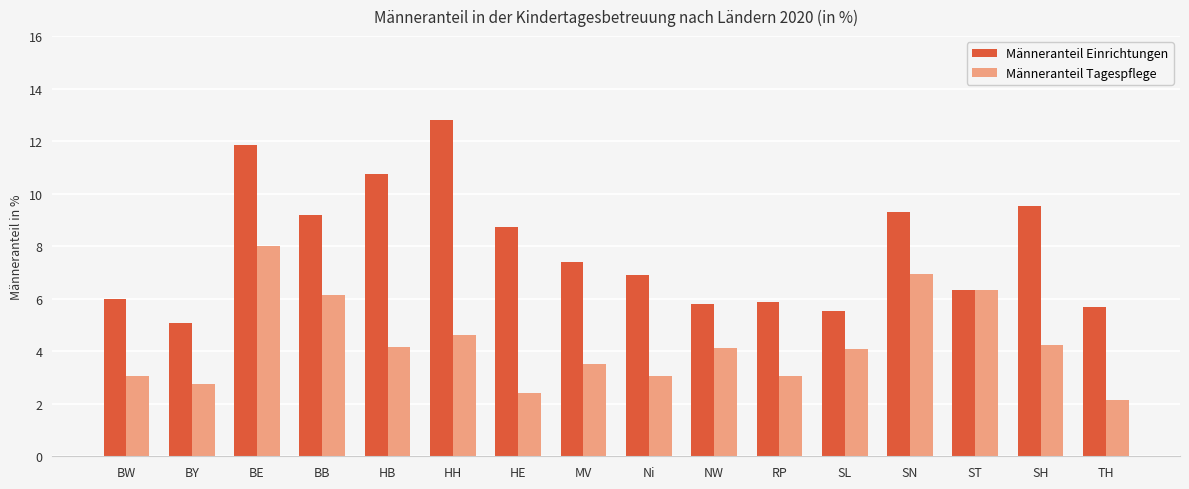

What is the minimum value shown in the chart?

2.1